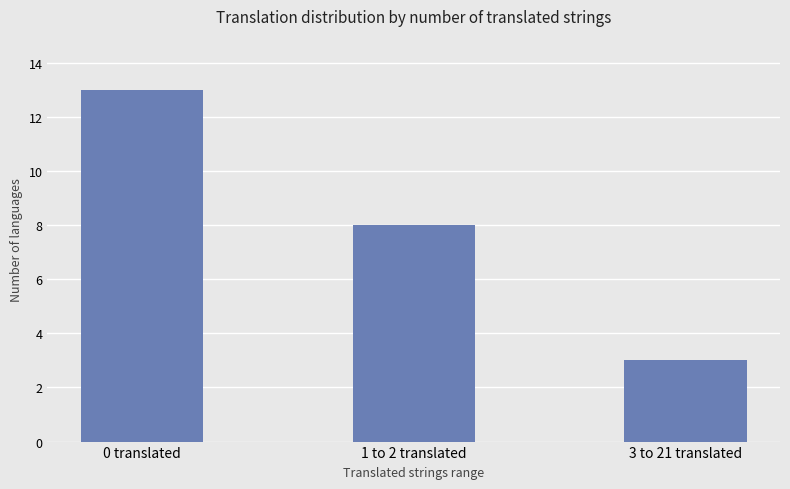

What is the sum of the values at 3 to 21 translated and 1 to 2 translated?

11